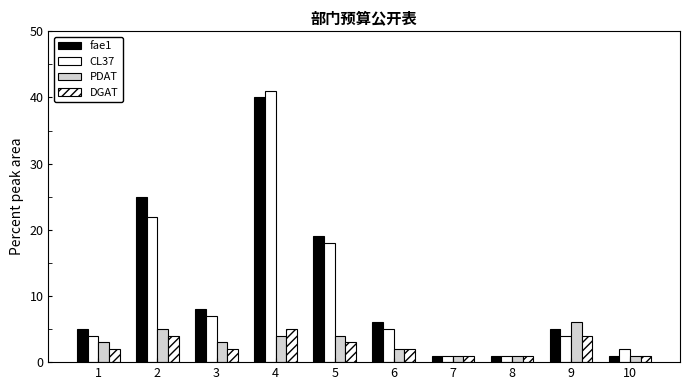

Rank the series at 6 from lowest to highest value.

PDAT, DGAT, CL37, fae1